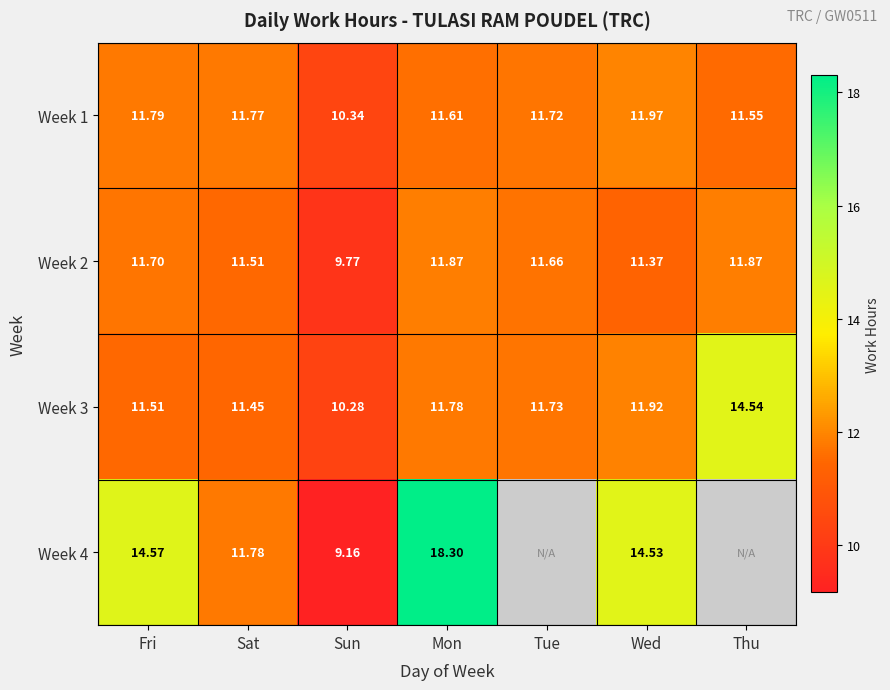

What is the average value of the Week 1 series?

11.5